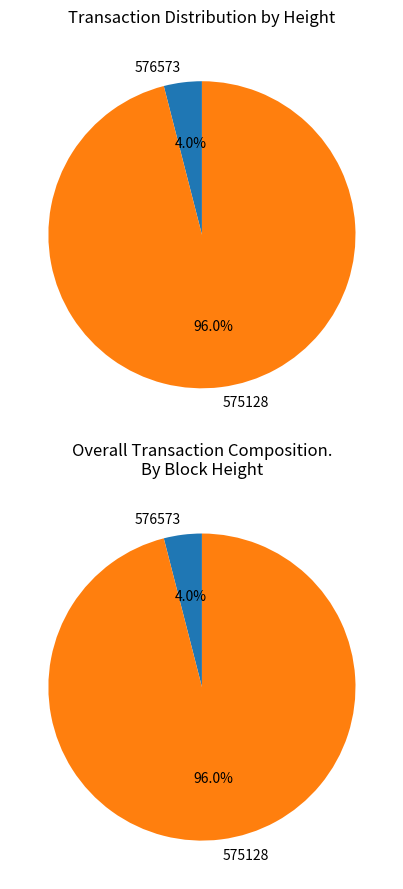

The 575128 slice represents 86% of the pie. True or false?

False